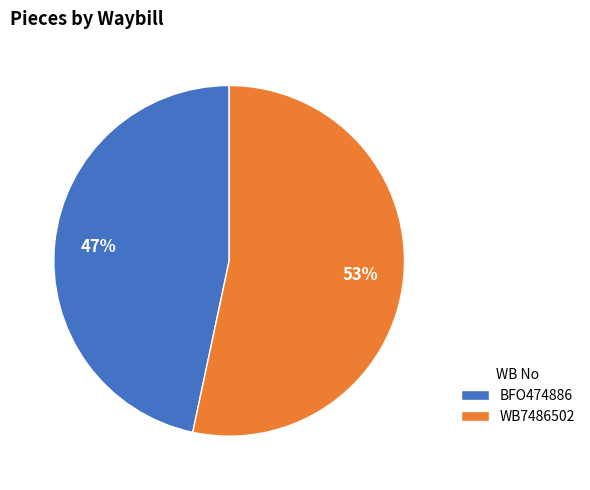

Does any single category account for the majority?

Yes